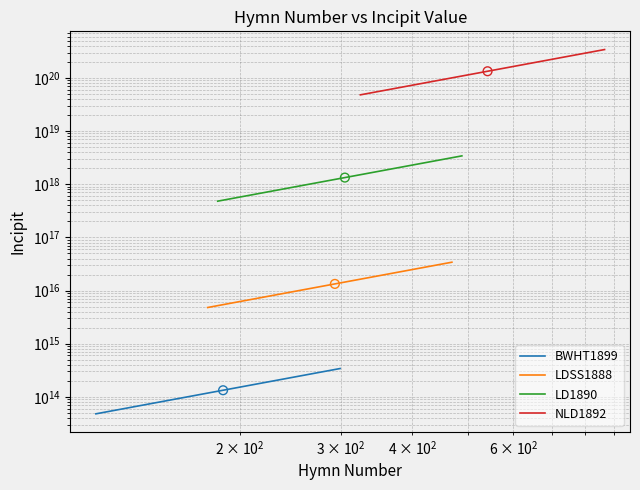

Is the value of NLD1892 at $\mathdefault{10^{2}}$ greater than the value of BWHT1899 at $\mathdefault{10^{2}}$?

Yes